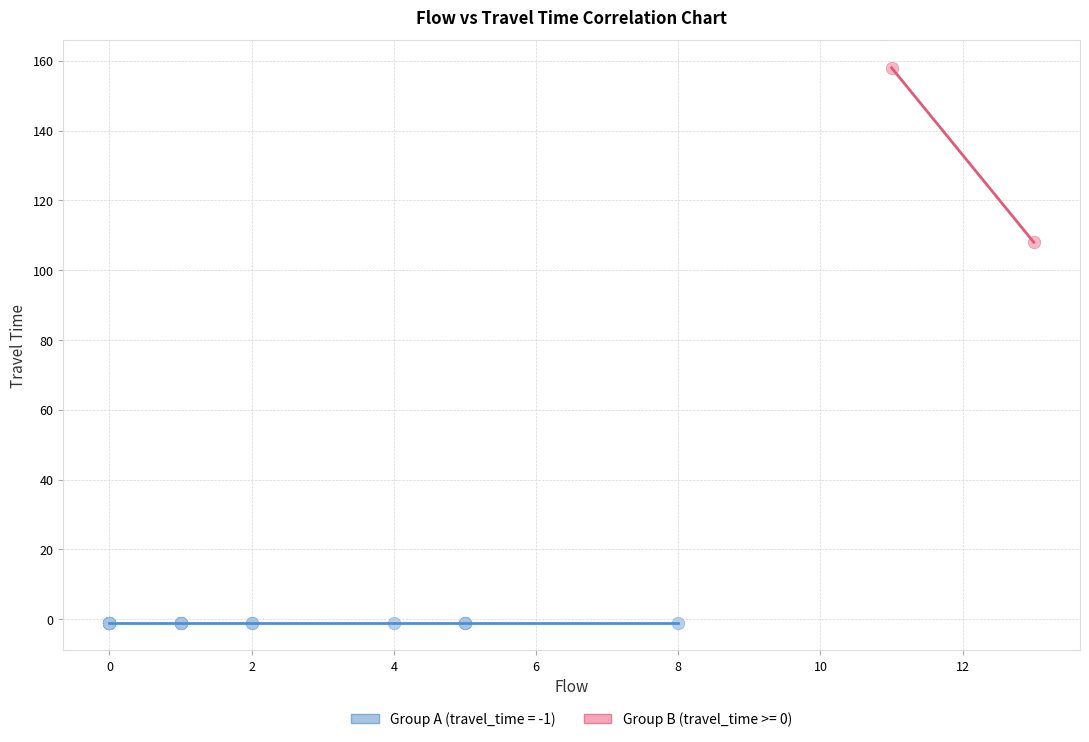

What are all the series names shown in the legend?

Group A (travel_time = -1), Group B (travel_time >= 0)